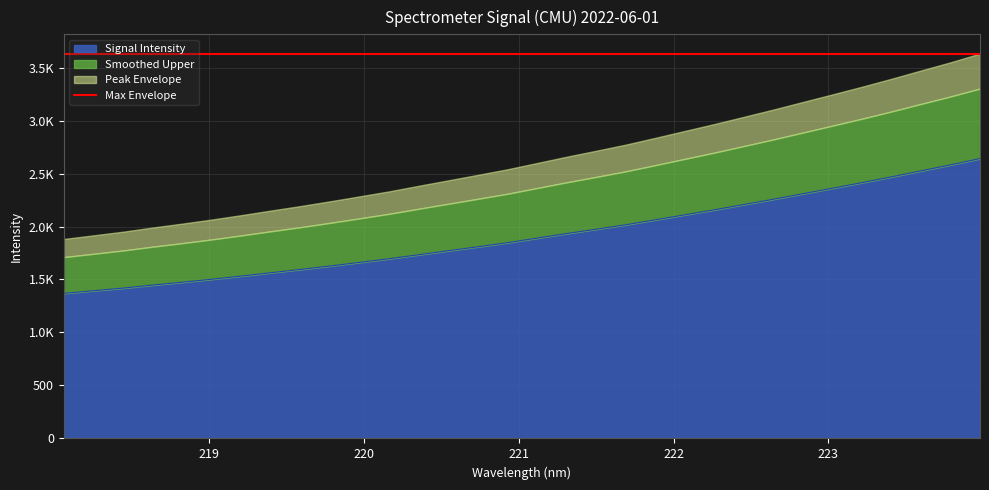

What is the difference between the maximum and second lowest values?

1247.6